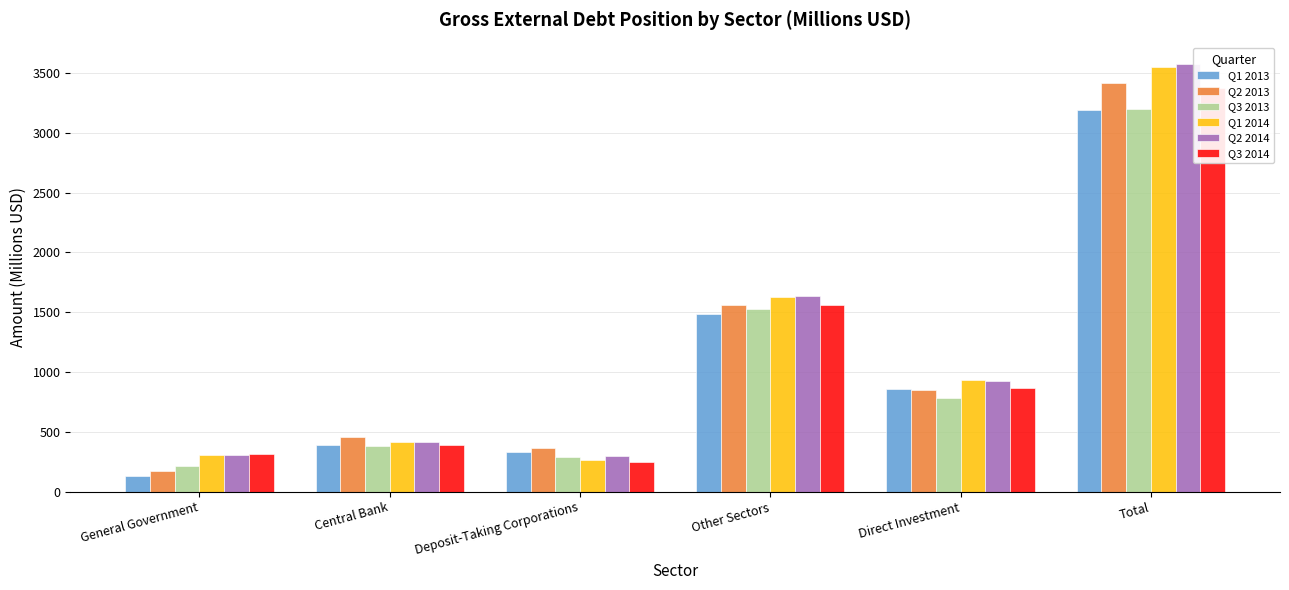

At Direct Investment, list the series in order from smallest to largest.

Q3 2013, Q2 2013, Q1 2013, Q3 2014, Q2 2014, Q1 2014